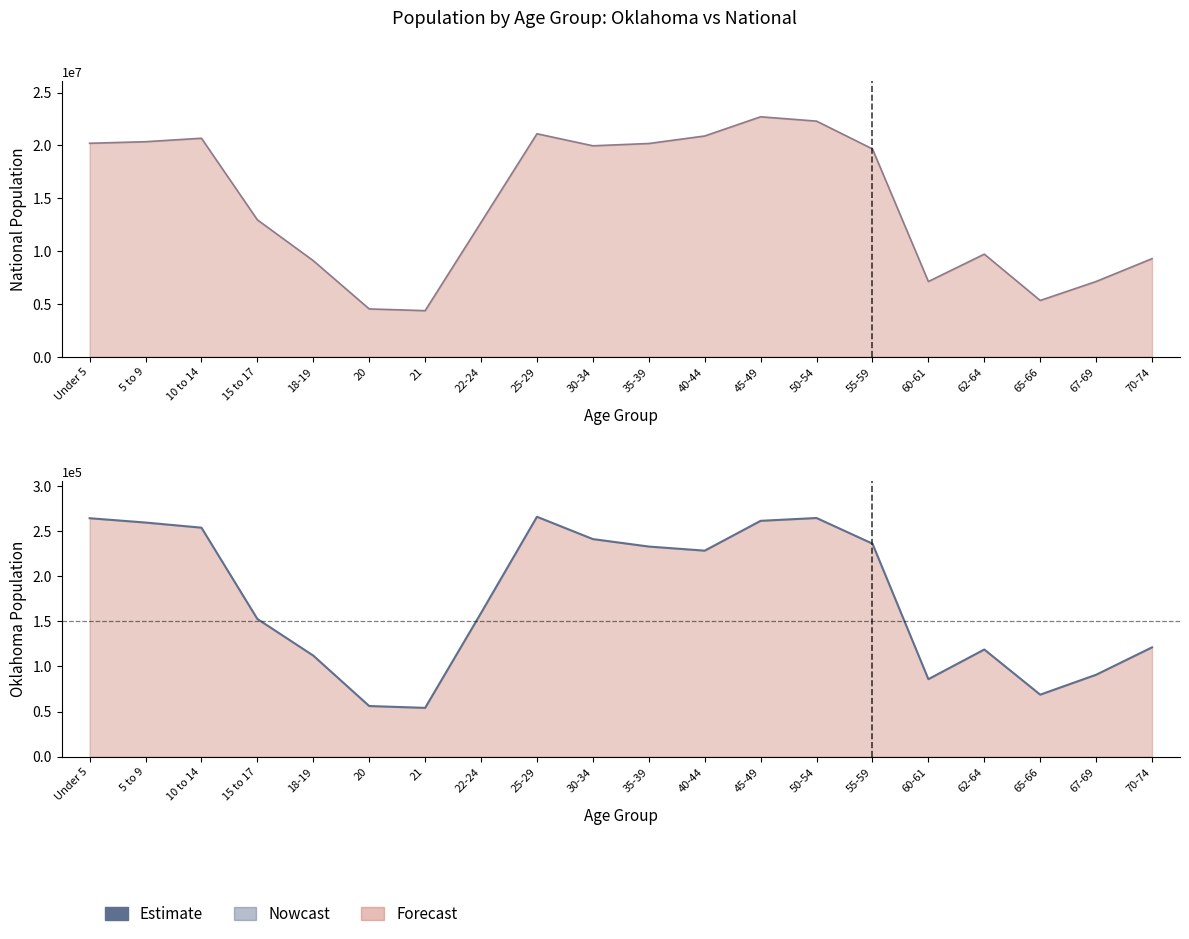

What is the sum of all National Estimate values?

290190983